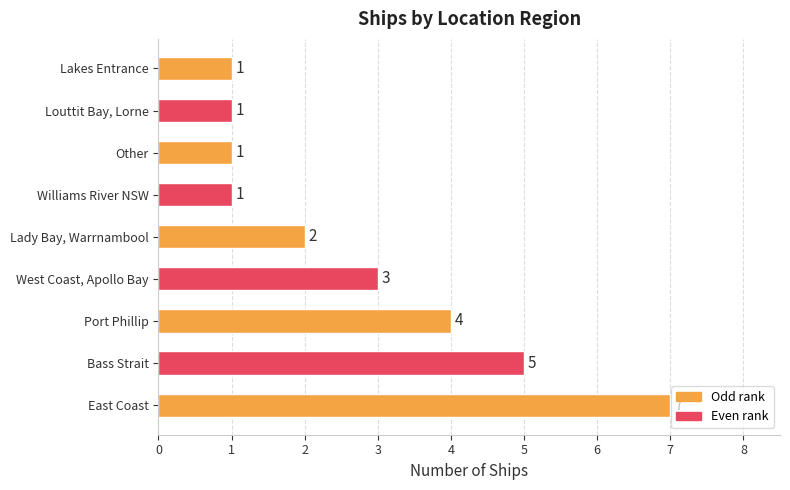

Between East Coast and Louttit Bay, Lorne, which is larger?

East Coast